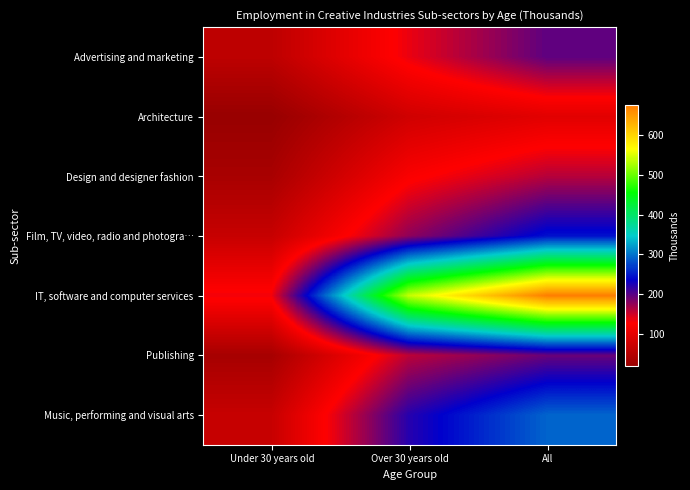

Between Under 30 years old and All, which series saw the biggest shift?

IT, software and computer services